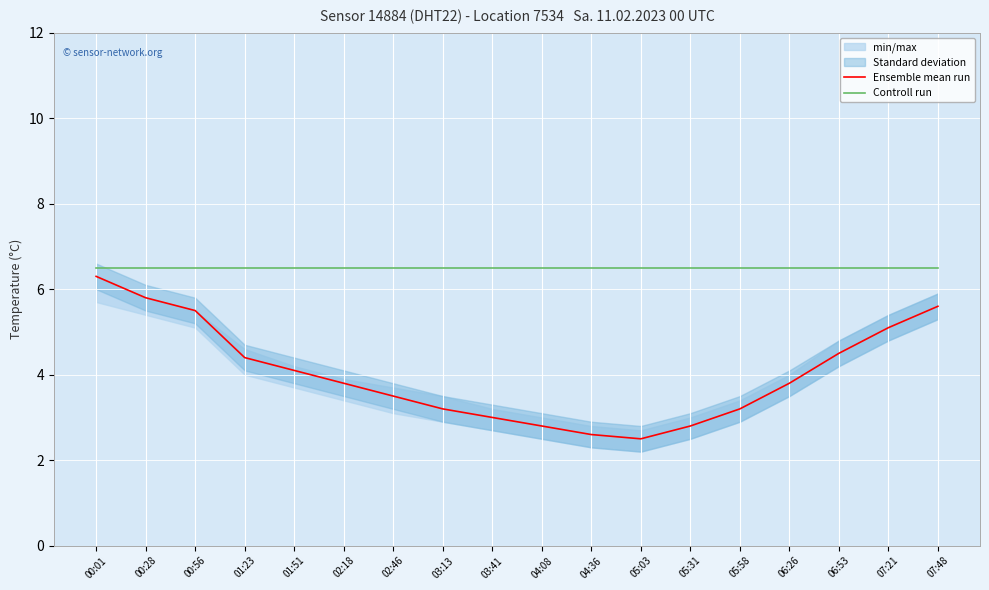

List the series in order of their overall mean, lowest first.

Ensemble mean run, Controll run